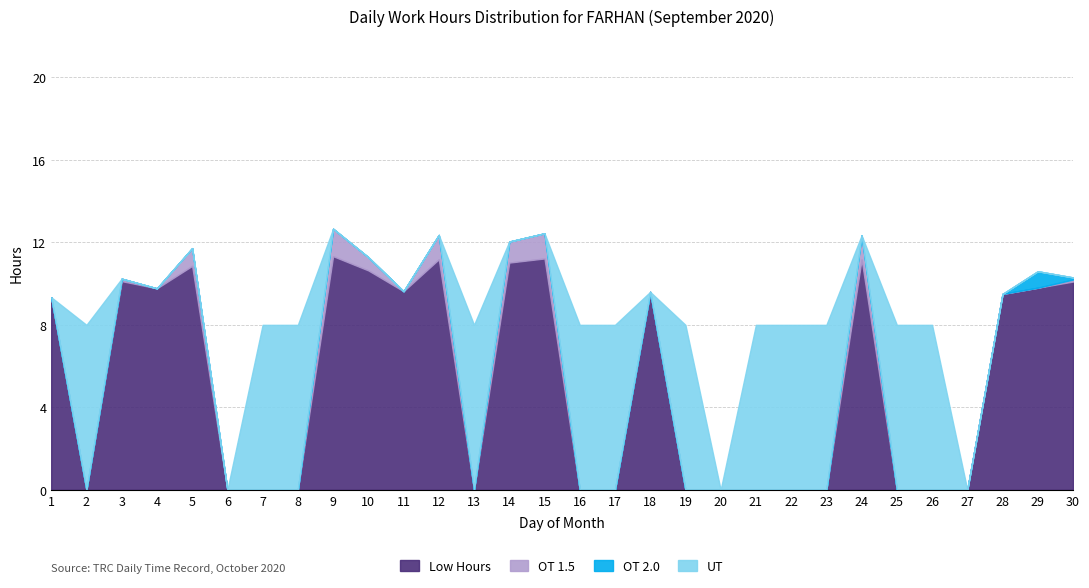

At how many categories does at least one series exceed 4?

27